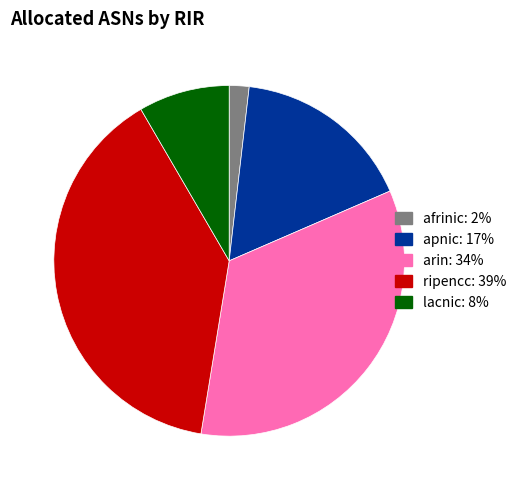

The afrinic slice represents 2% of the pie. True or false?

True